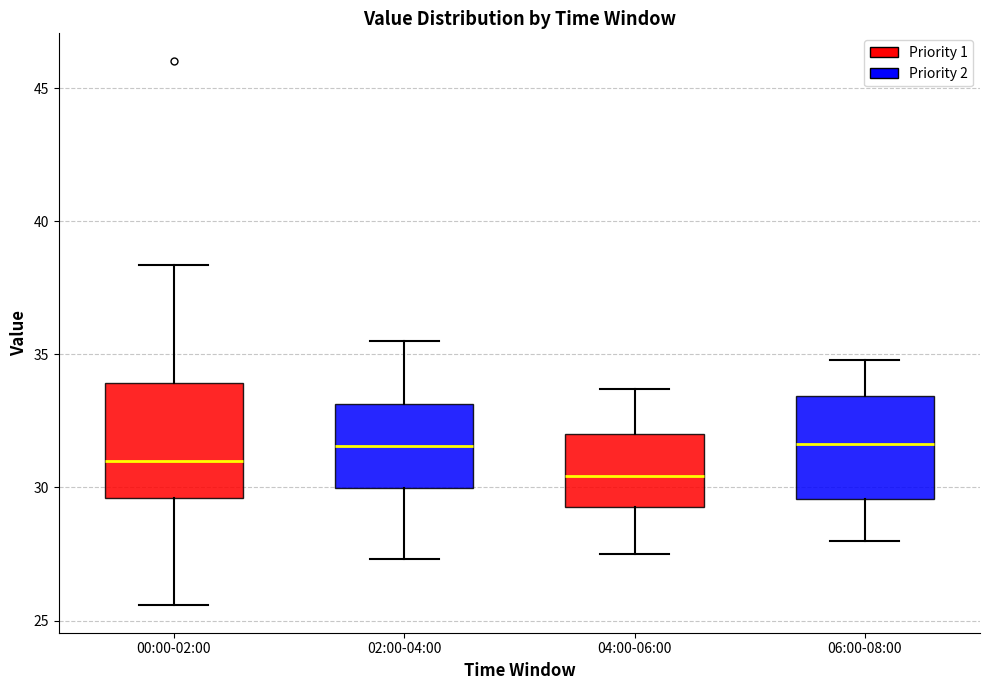

Reading left to right, transcribe this box plot: for each box, give where its median line is, the range the box spans, and where its two whiskers end, as read against the y-axis. The values are not printed on the chart, so give them approximately, as read against the axis.

00:00-02:00: median 31.0, box 29.5 to 34.0, whiskers 25.5 to 38.5
02:00-04:00: median 31.5, box 30.0 to 33.0, whiskers 27.5 to 35.5
04:00-06:00: median 30.5, box 29.5 to 32.0, whiskers 27.5 to 33.5
06:00-08:00: median 31.5, box 29.5 to 33.5, whiskers 28.0 to 35.0